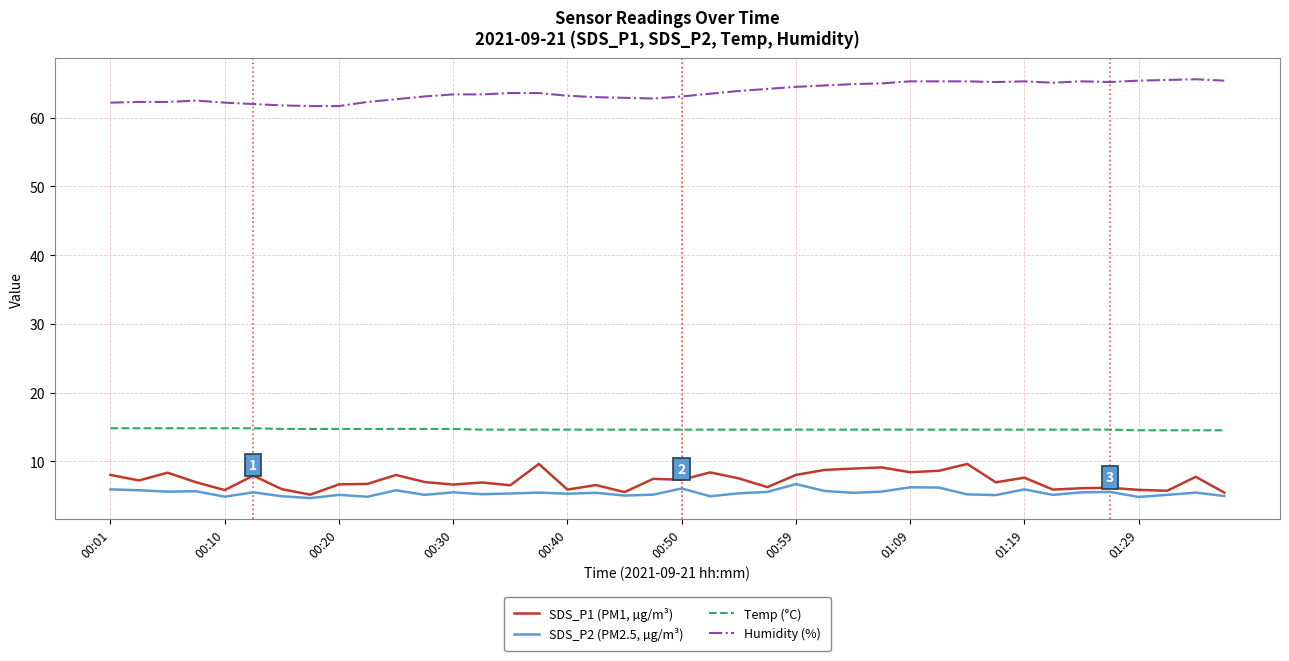

True or false: SDS_P1 (PM1, µg/m³) and Humidity (%) intersect in this chart.

False